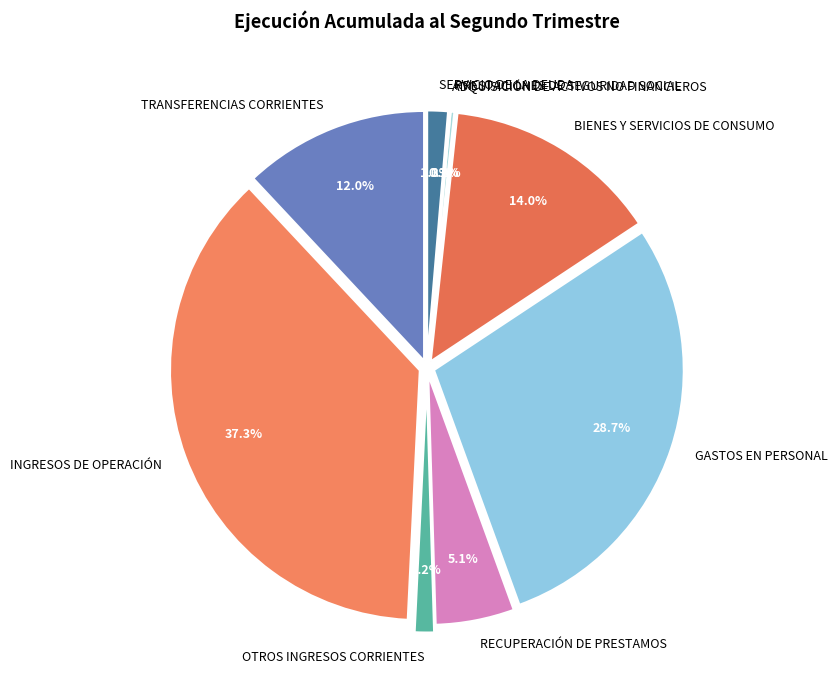

Combined, do SERVICIO DE LA DEUDA and GASTOS EN PERSONAL account for over 50%?

No